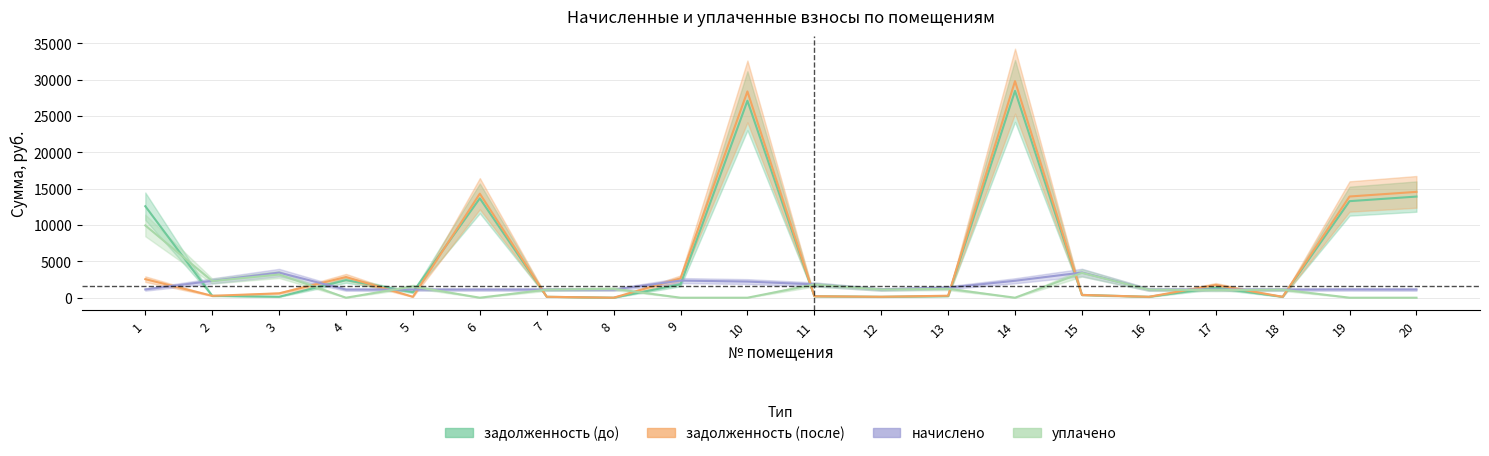

After their last crossing, which series has the higher values: задолженность (после) or задолженность (до)?

задолженность (после)